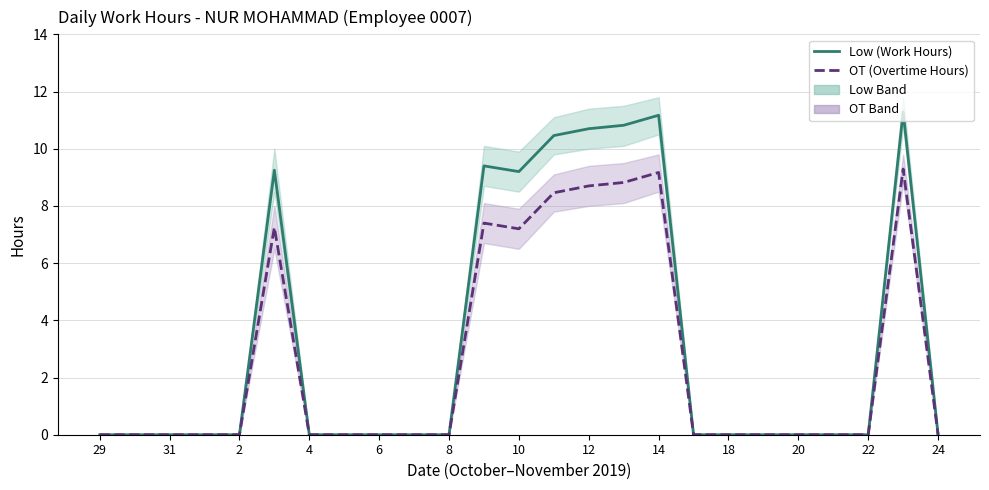

Which series changed the most between 21 and 23?

Low (Work Hours)